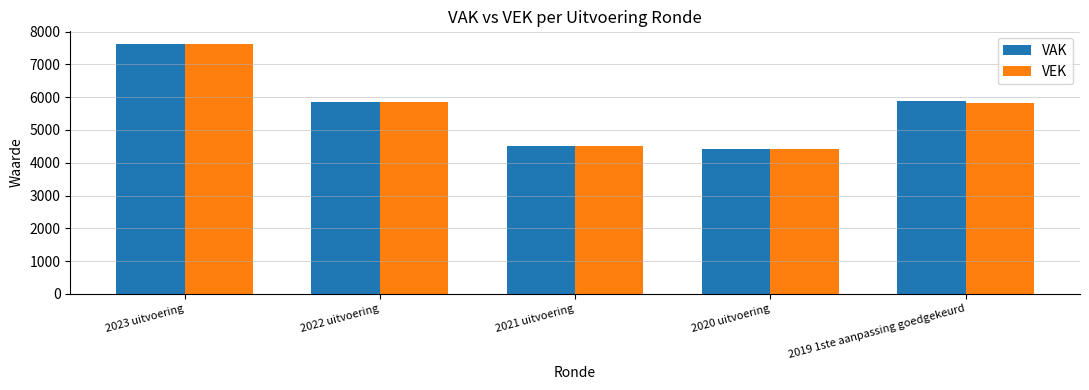

How many categories are shown in the chart?

5